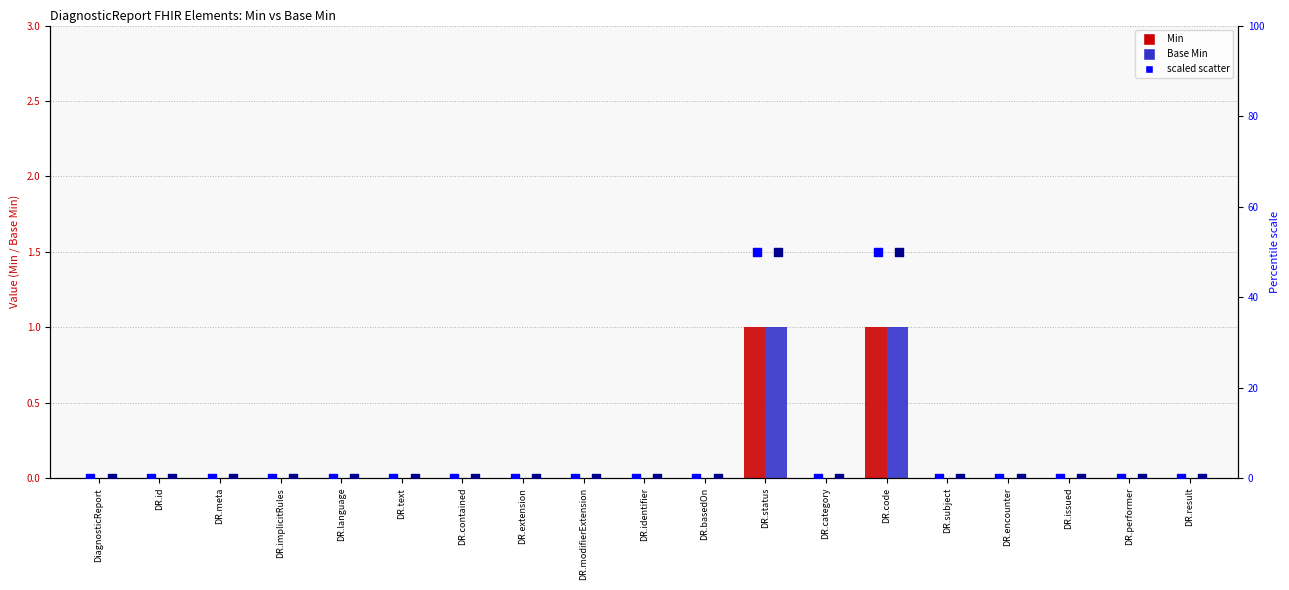

Which series has the widest spread of Y values?

Min (scaled)